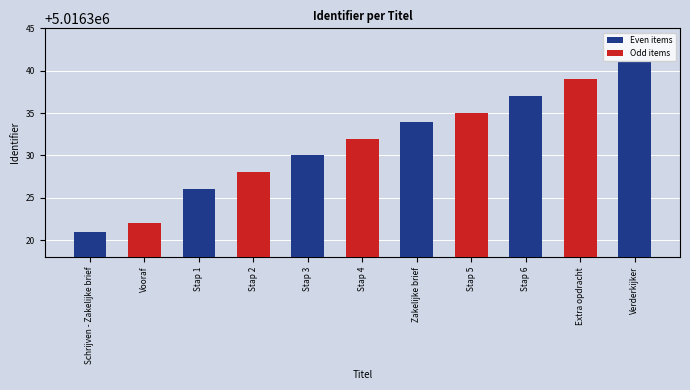

Reading left to right, what are all the values shown in this chart?

5016321	5016322	5016326	5016328	5016330	5016332	5016334	5016335	5016337	5016339	5016341